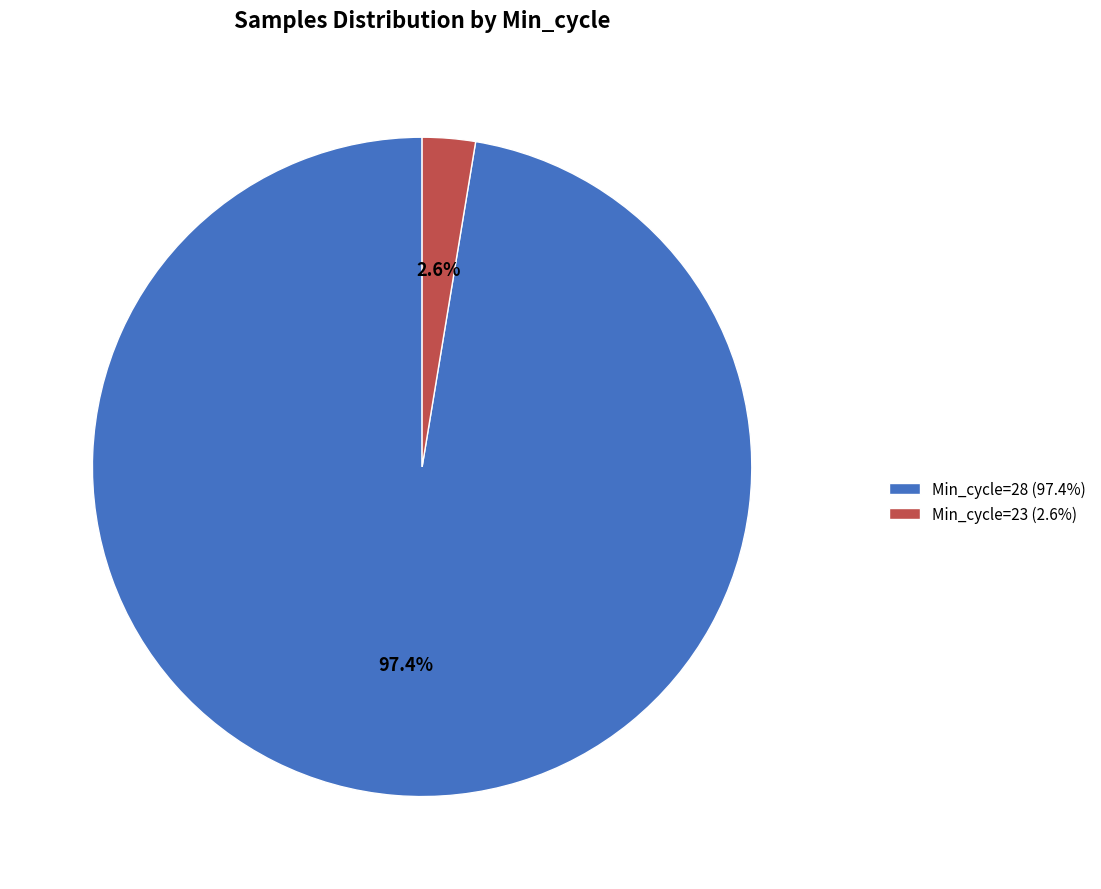

What percentage do Min_cycle=28 (97.4%) and Min_cycle=23 (2.6%) together represent?

100.0%